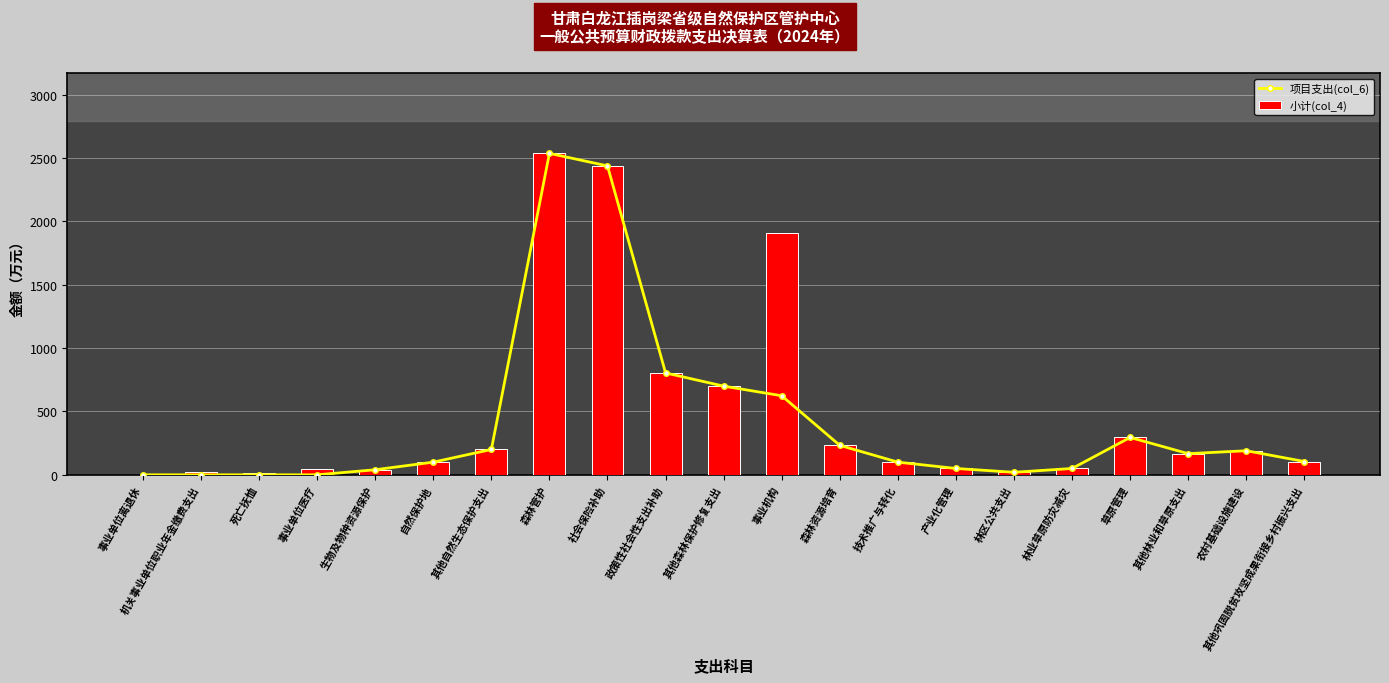

Rank the series by their maximum value, from highest to lowest.

项目支出(col_6), 小计(col_4)